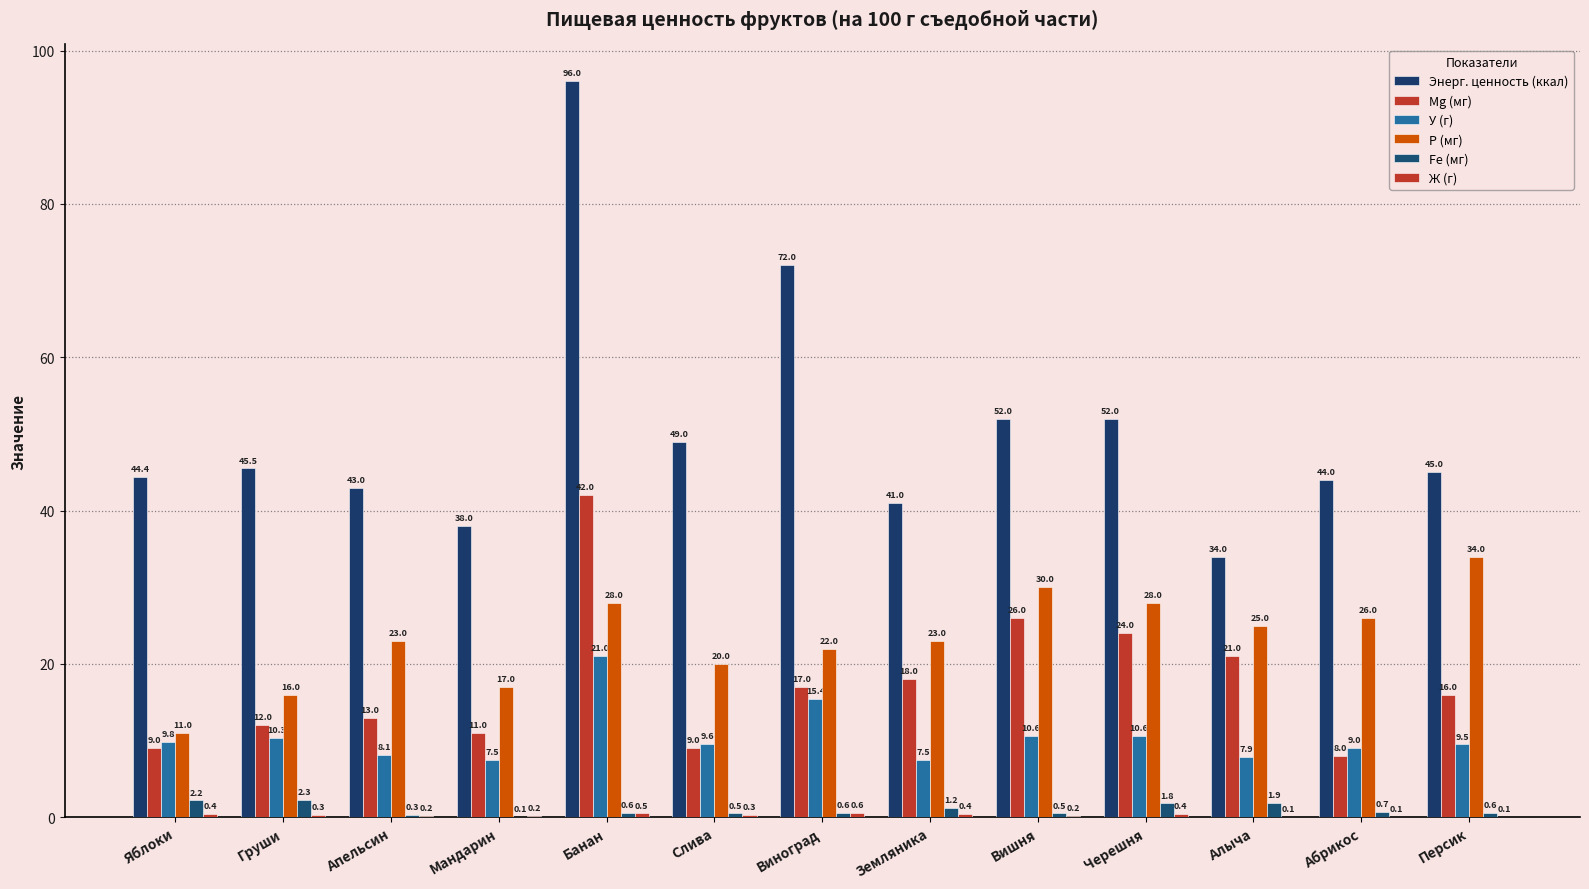

Are the bars grouped side by side (vs. stacked)?

Yes